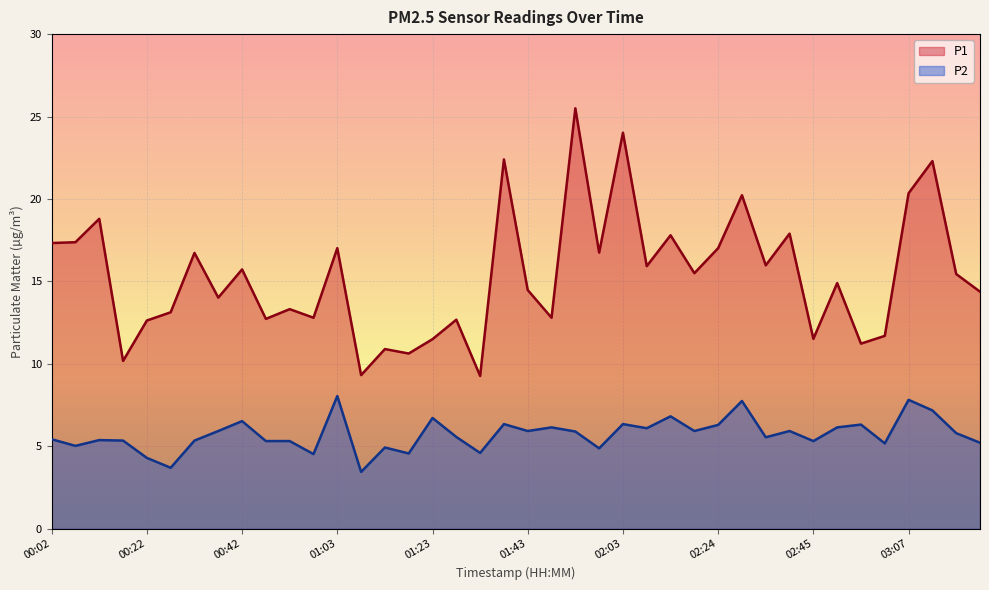

How many values in the P2 series exceed 5?

32